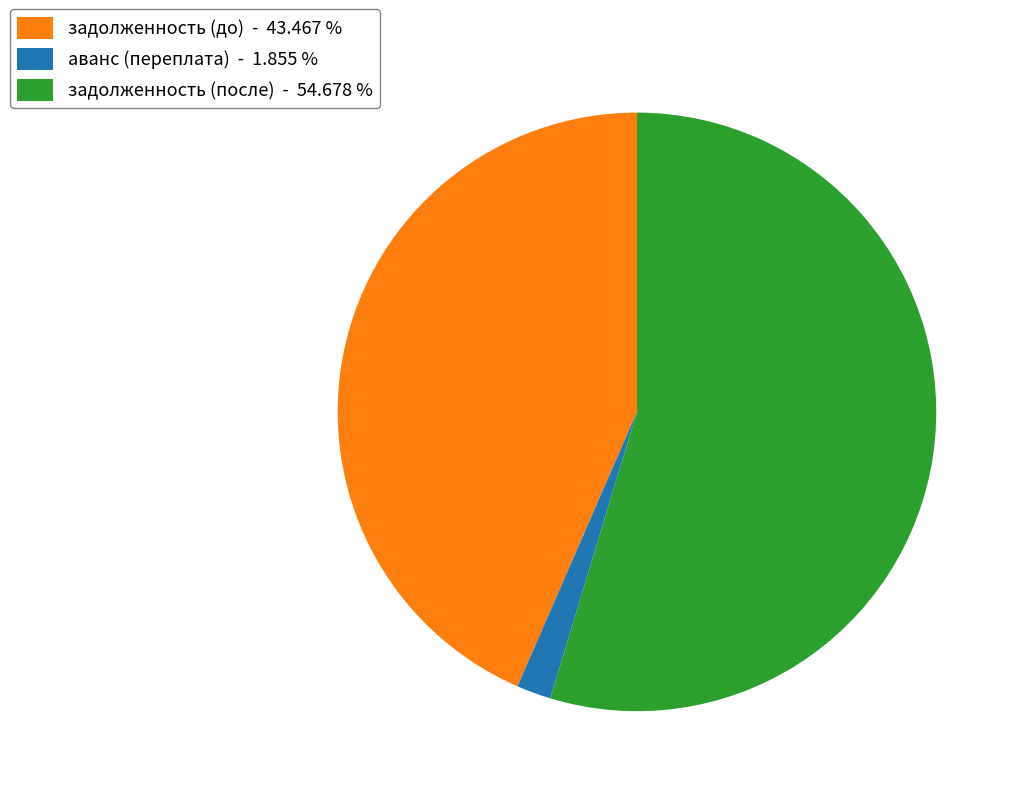

Approximately how many times larger is the value at задолженность (до) - 43.467 % compared to аванс (переплата) - 1.855 %?

23.4